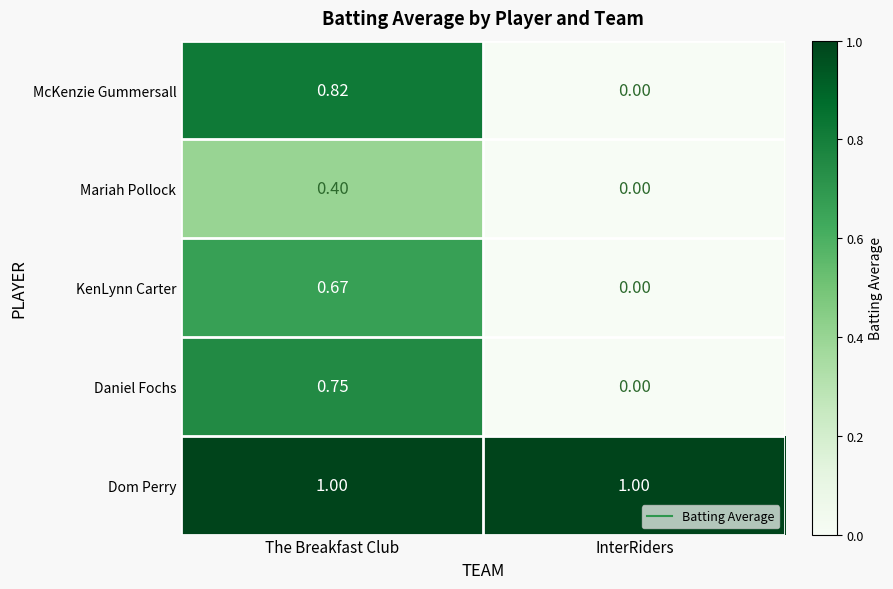

How many values in the KenLynn Carter series exceed 0?

1